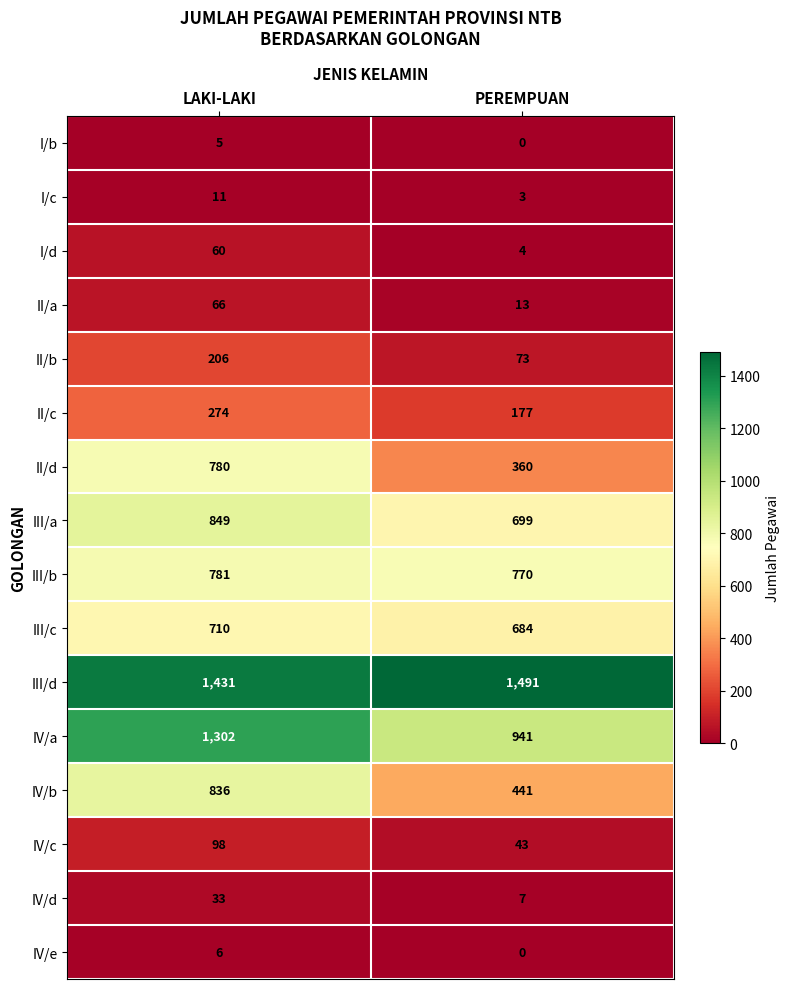

What is the difference between the IV/b values at LAKI-LAKI and PEREMPUAN?

395